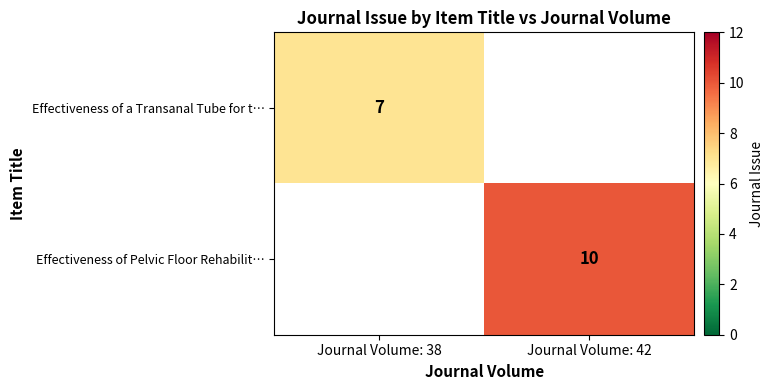

What is the maximum value shown in the chart?

10.0